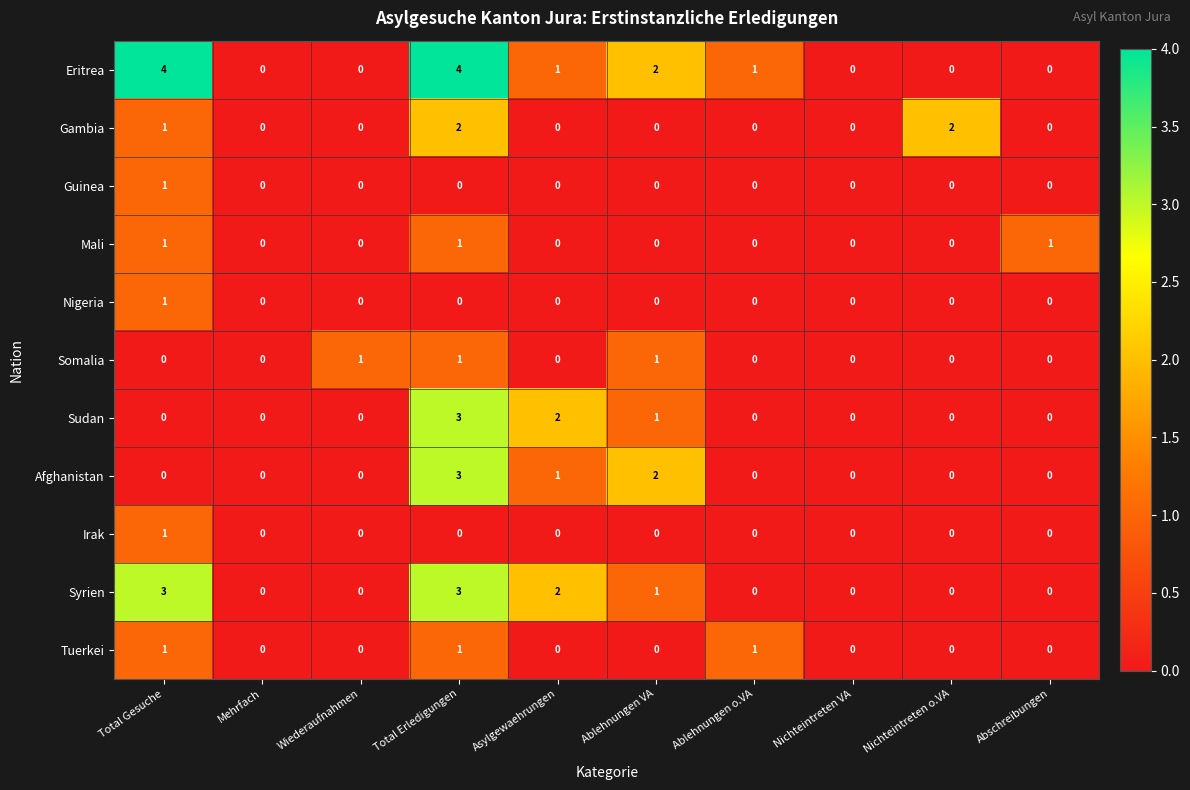

What is the total value across all series at Ablehnungen o.VA?

2